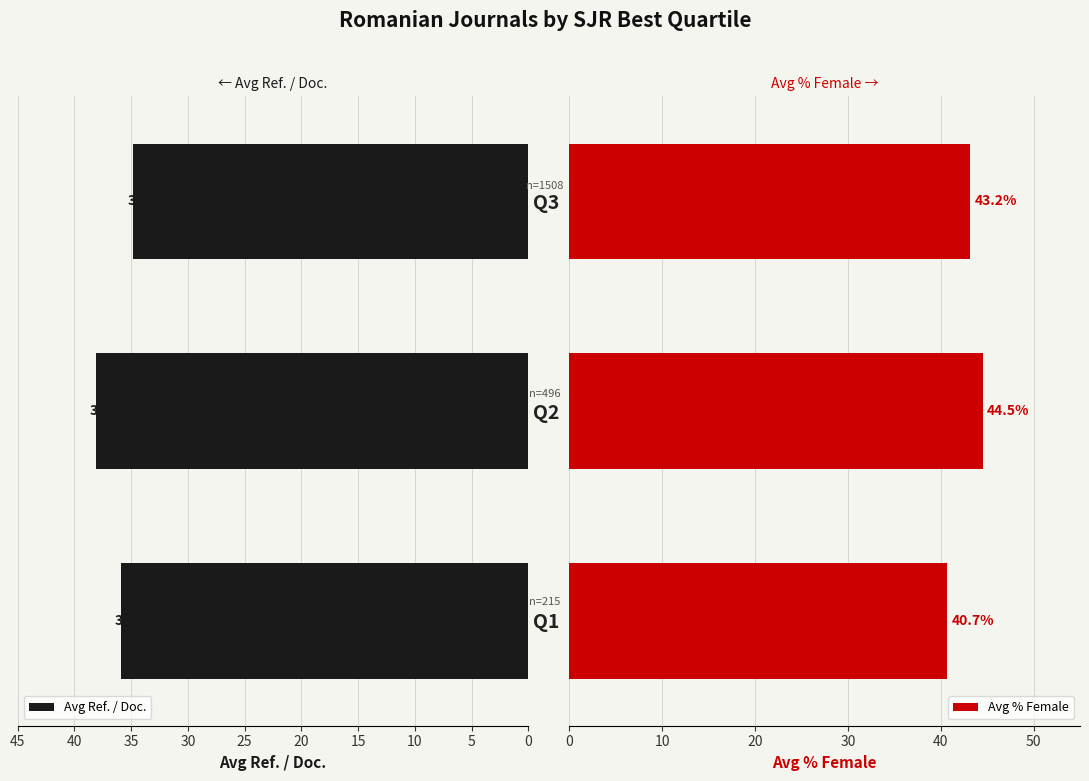

What is the minimum value for Avg Ref. / Doc.?

34.9